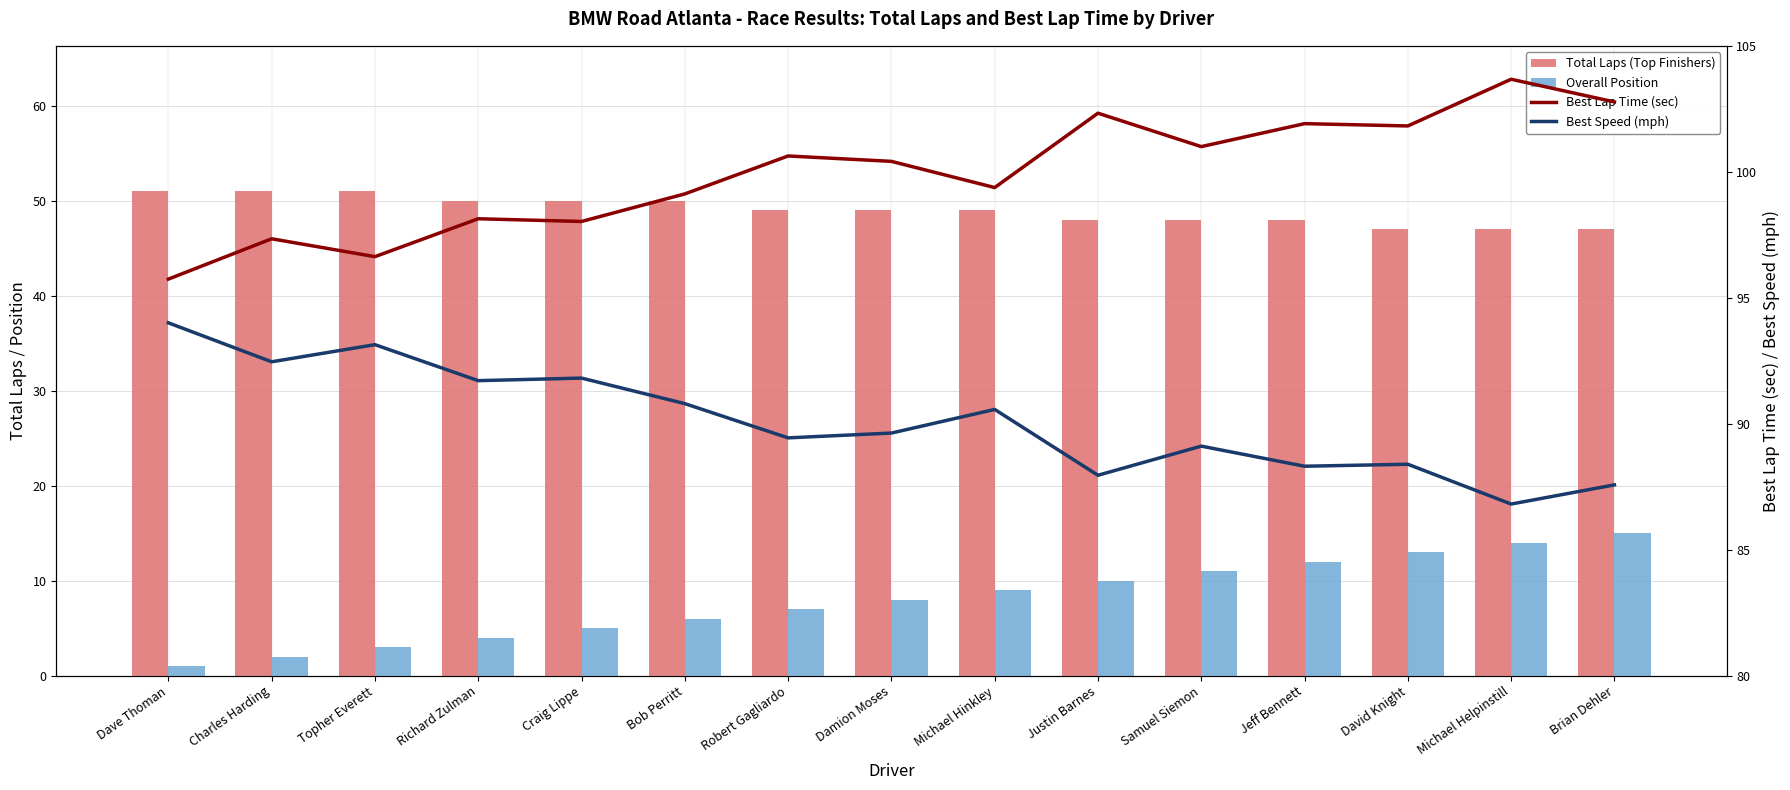

Are the bars horizontal?

No